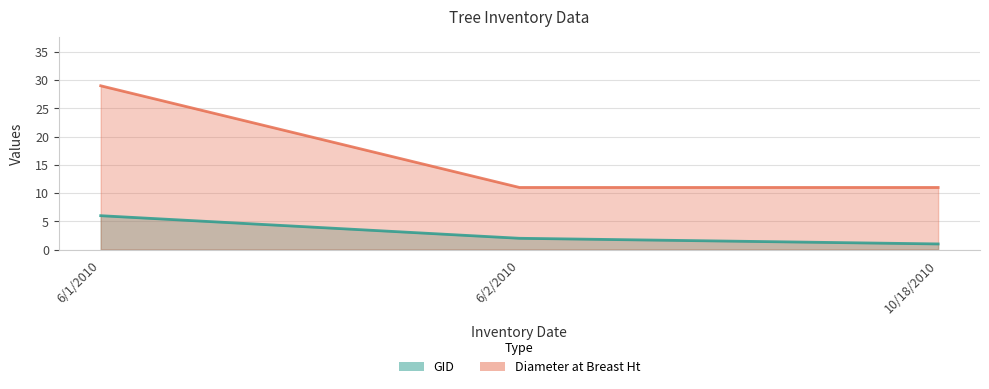

At which label is GID closest to 3?

6/2/2010